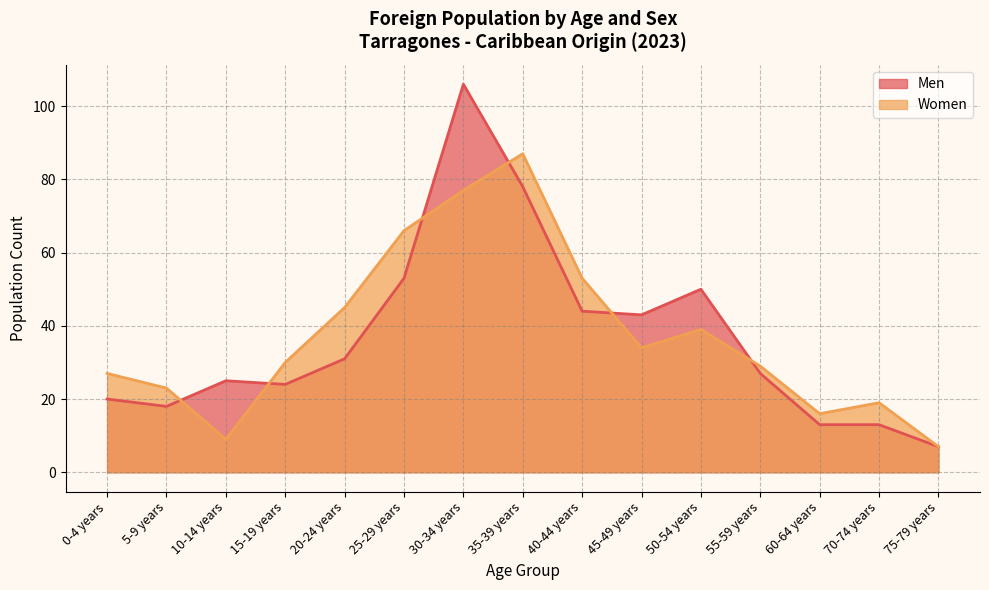

The Women series shows 29 at 55-59 years. True or false?

True